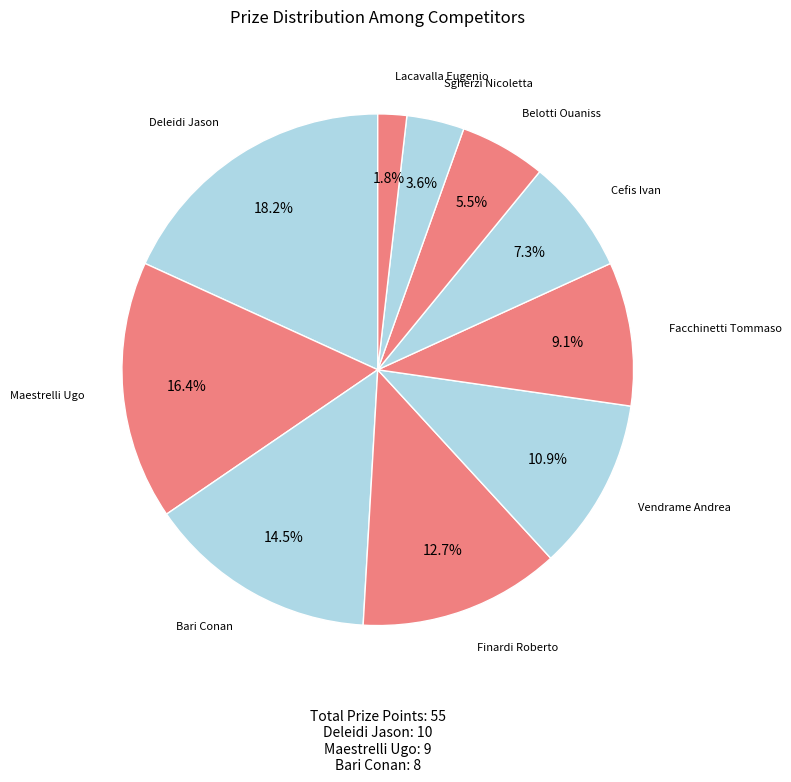

Does Deleidi Jason account for over 50% of the chart?

No